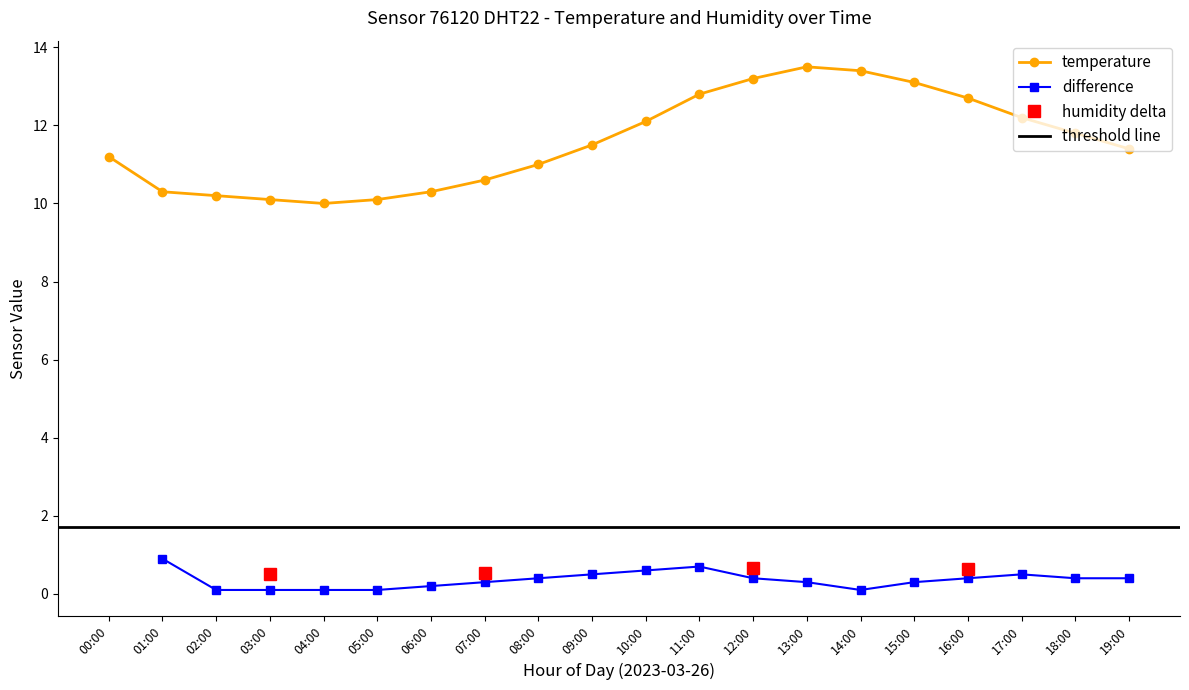

The chart shows a value of 3.8 at 17:00. True or false?

False